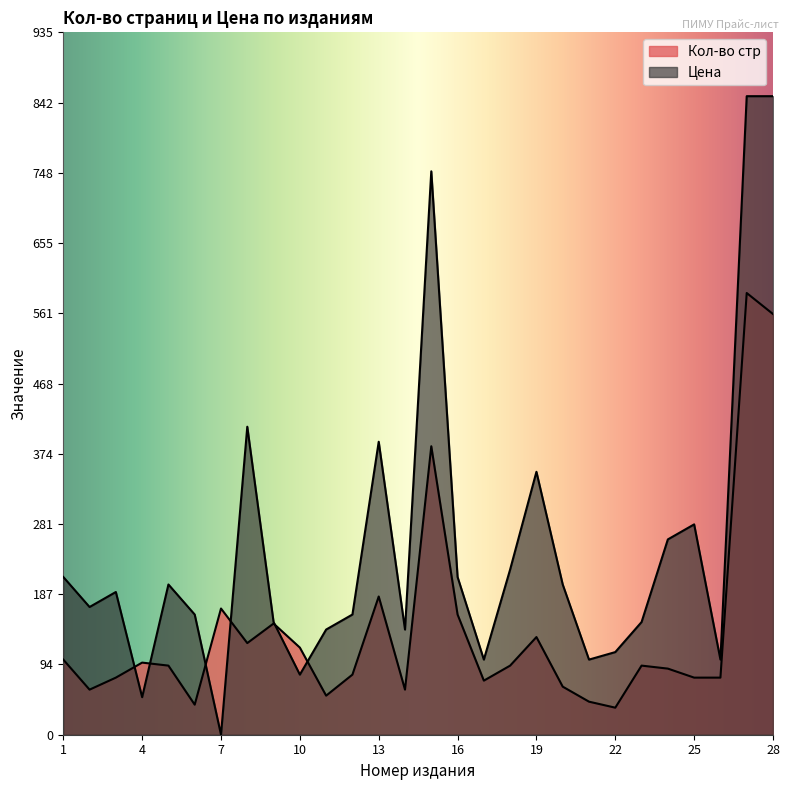

Which category has the lowest value across all series?

7